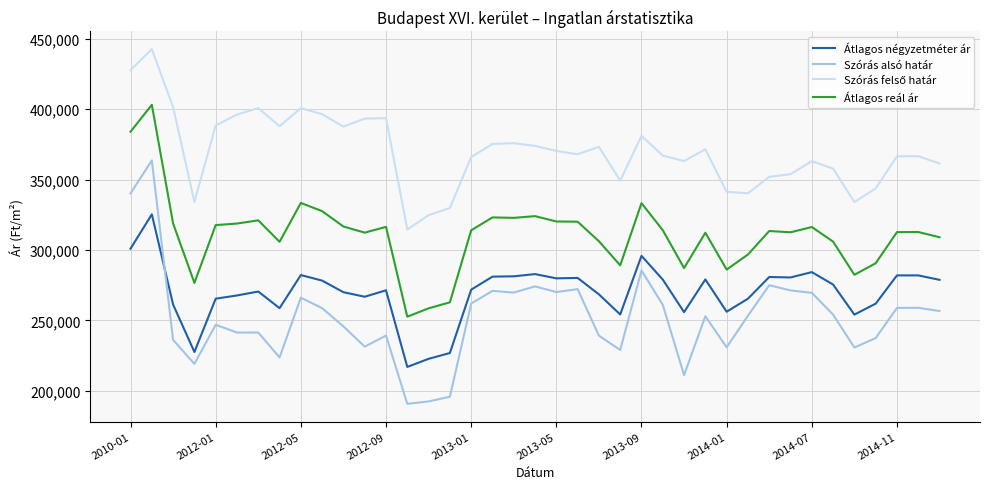

What is the difference between the maximum and minimum values in the Szórás alsó határ series?

172841